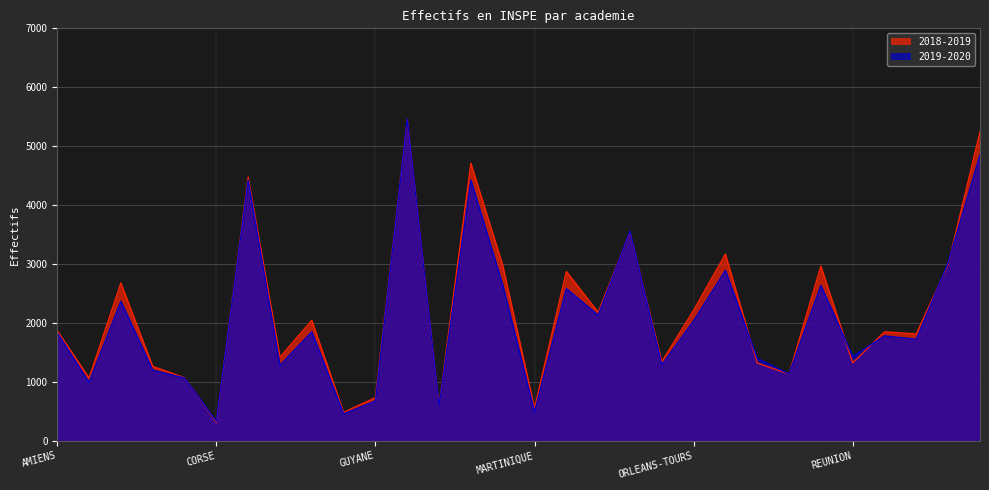

How many series are shown in this chart?

2